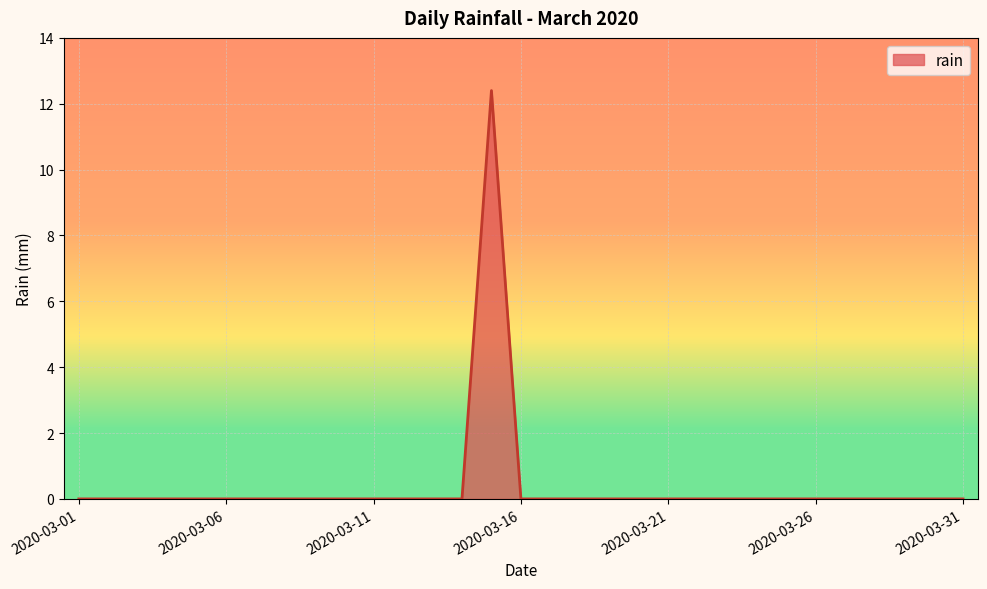

What is the greatest value displayed?

12.4